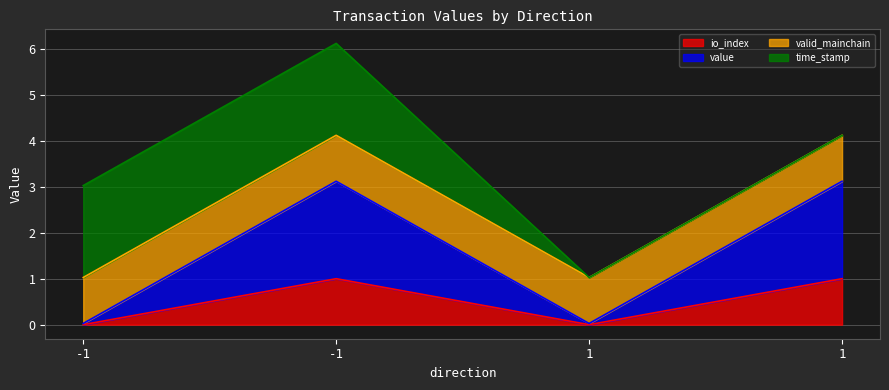

Read the io_index value at -1.

1.0